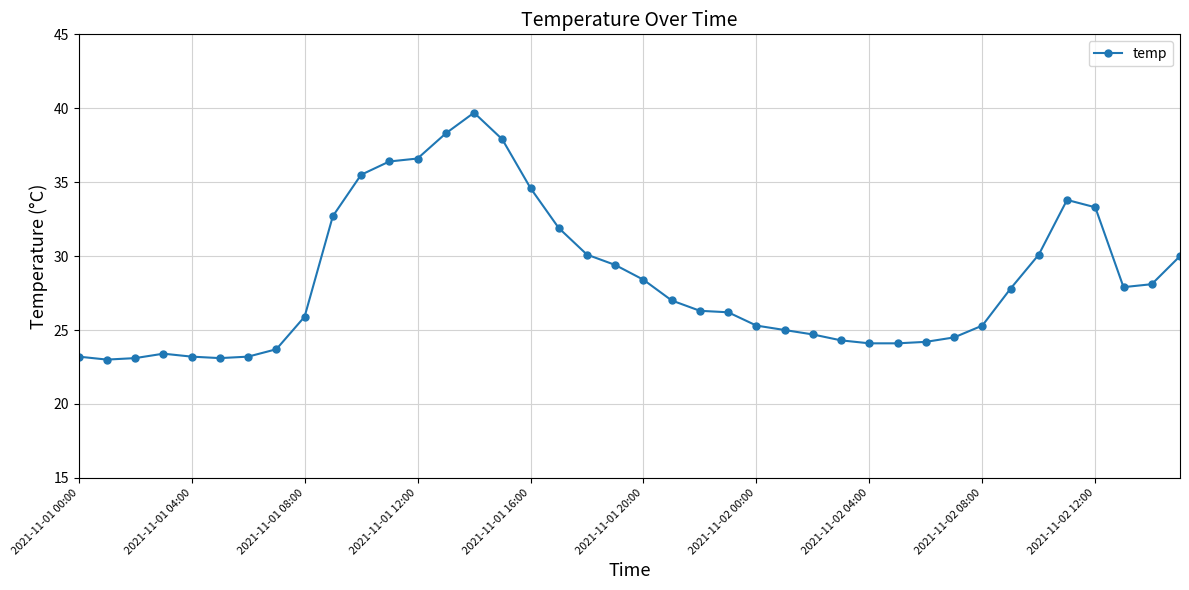

What is the value of the 40th point from the left?

30.0